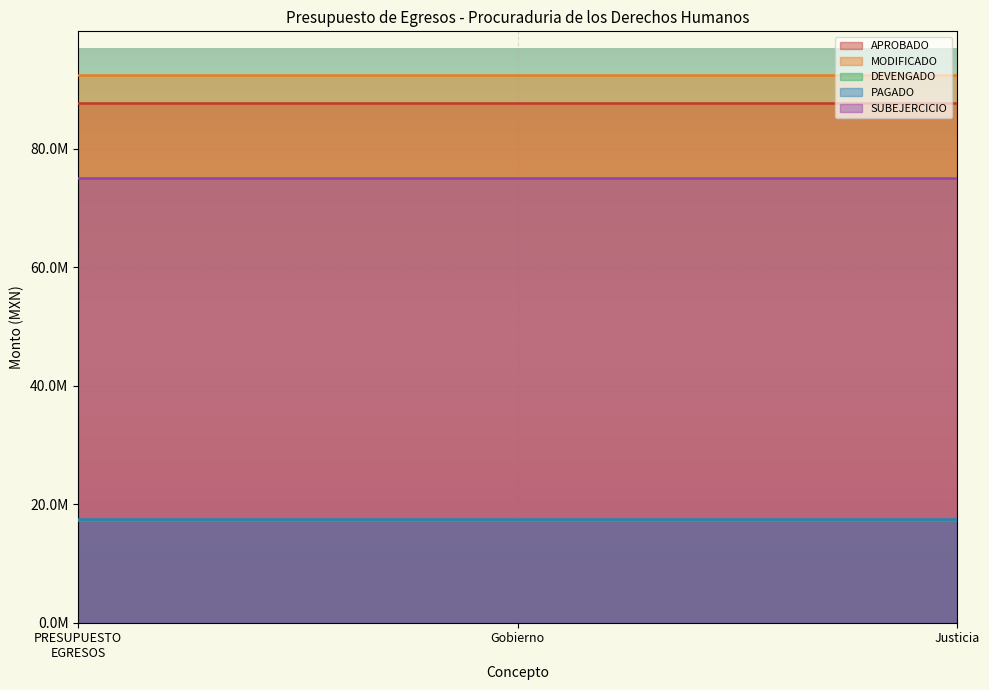

What are all the series names shown in the legend?

APROBADO, MODIFICADO, DEVENGADO, PAGADO, SUBEJERCICIO